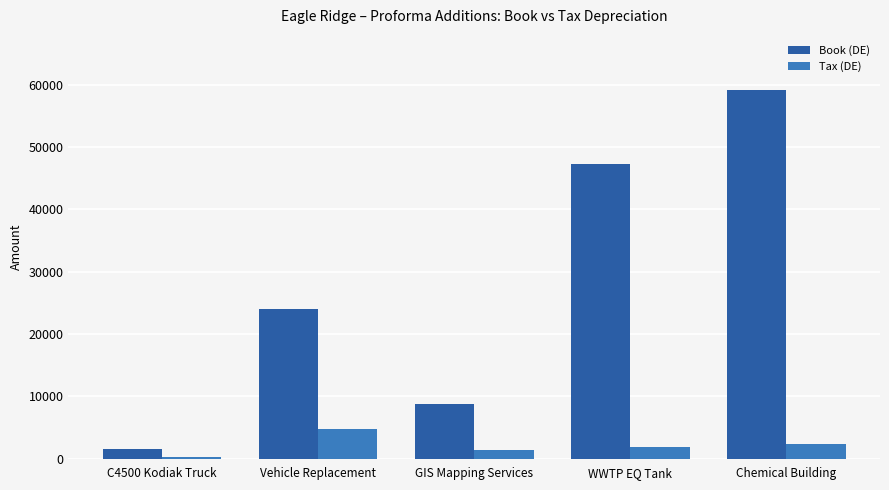

Reading left to right, what are all the values shown in this chart?

Book (DE): C4500 Kodiak Truck=1584.0	Vehicle Replacement=24049.0	GIS Mapping Services=8796.0	WWTP EQ Tank=47275.0	Chemical Building=59113.0
Tax (DE): C4500 Kodiak Truck=316.8	Vehicle Replacement=4809.8	GIS Mapping Services=1466.0	WWTP EQ Tank=1891.0	Chemical Building=2364.5